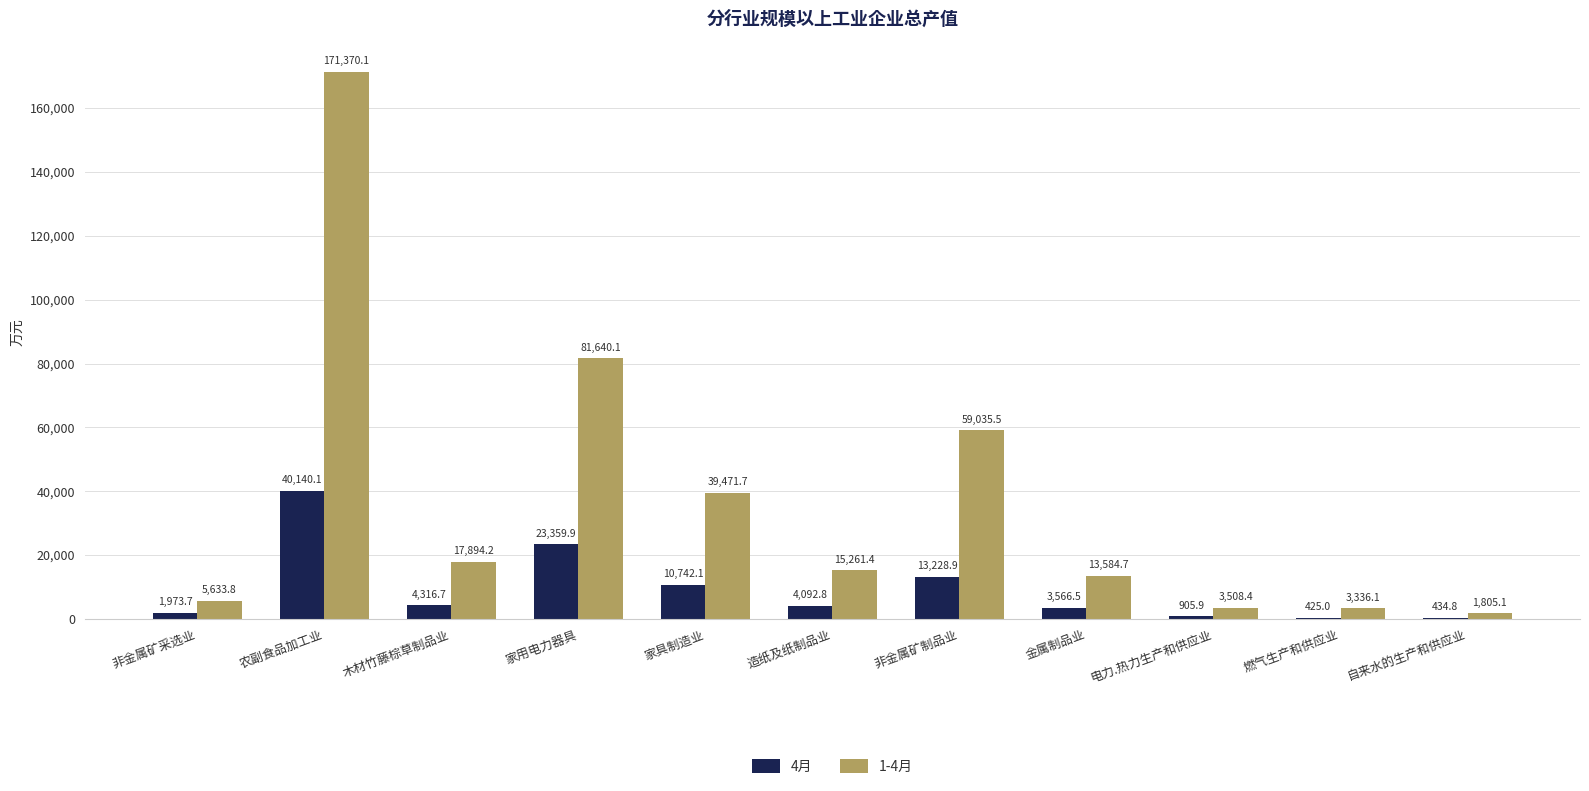

Where is 4月 nearest to the value 20282?

家用电力器具